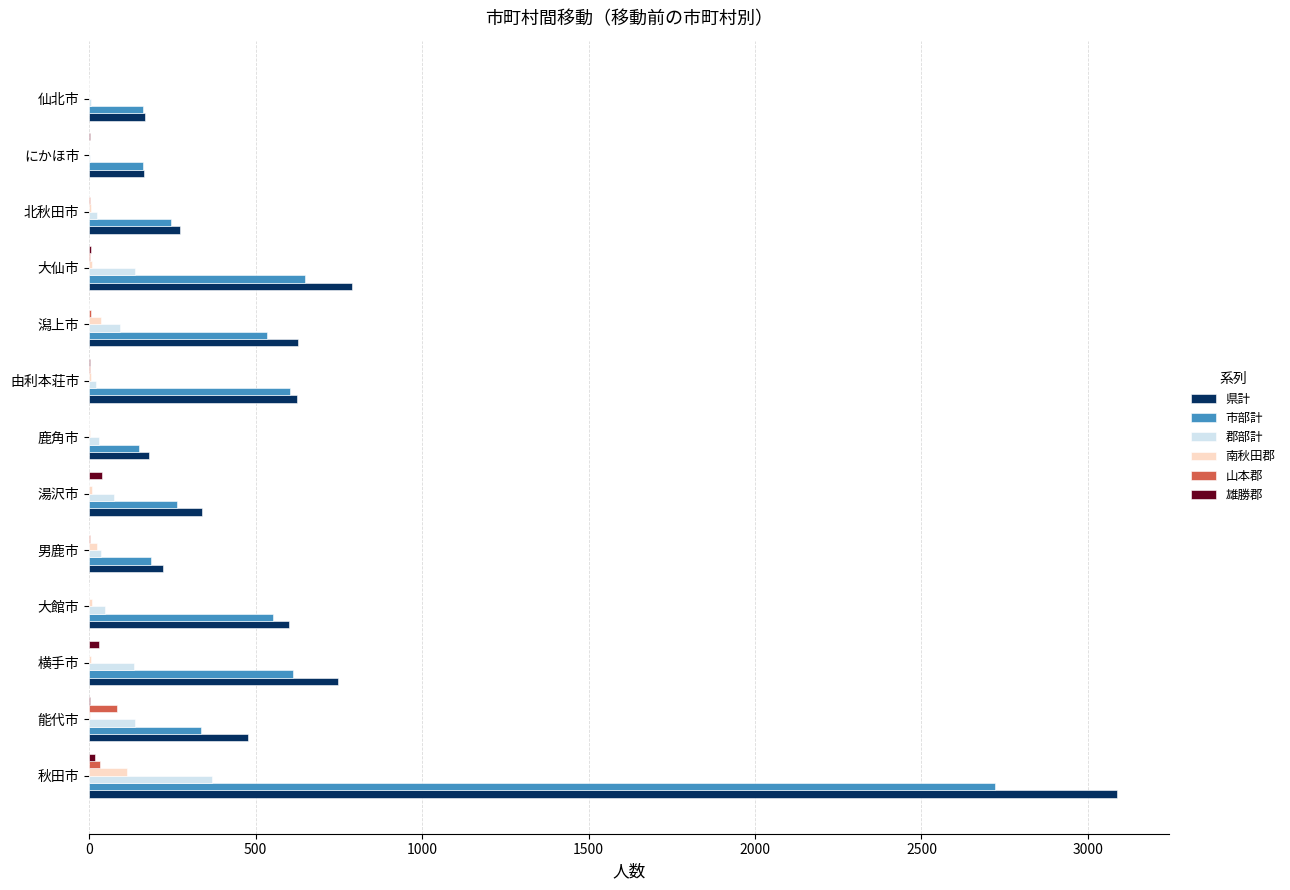

How many data points does each series have?

13